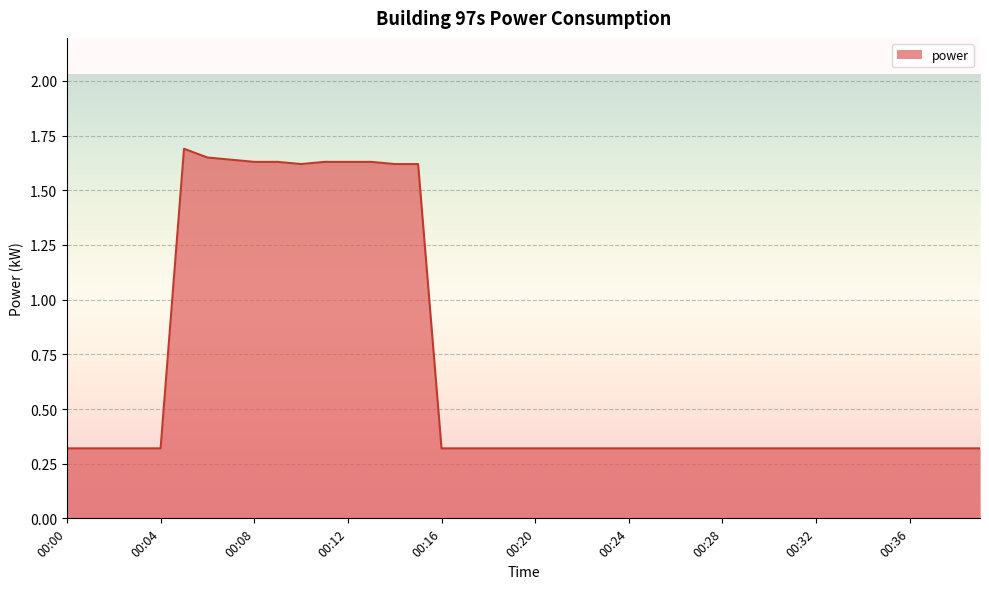

What is the minimum value shown in the chart?

0.3